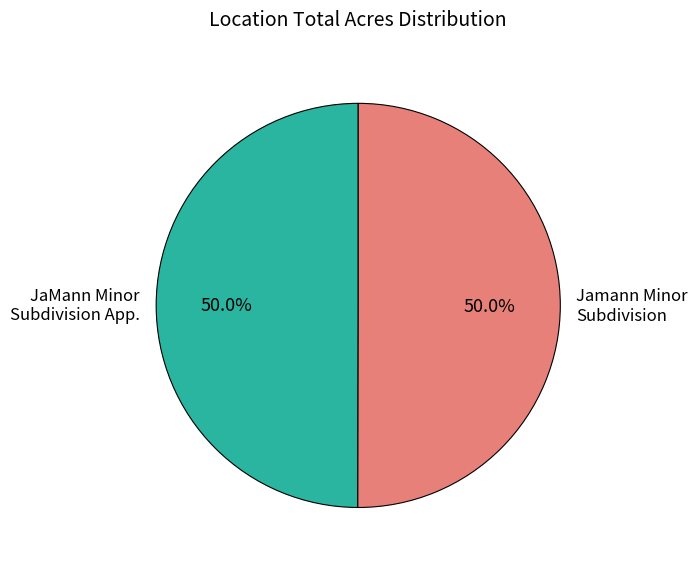

What is the ratio of the value at Jamann Minor Subdivision to the value at JaMann Minor Subdivision App.?

1.0